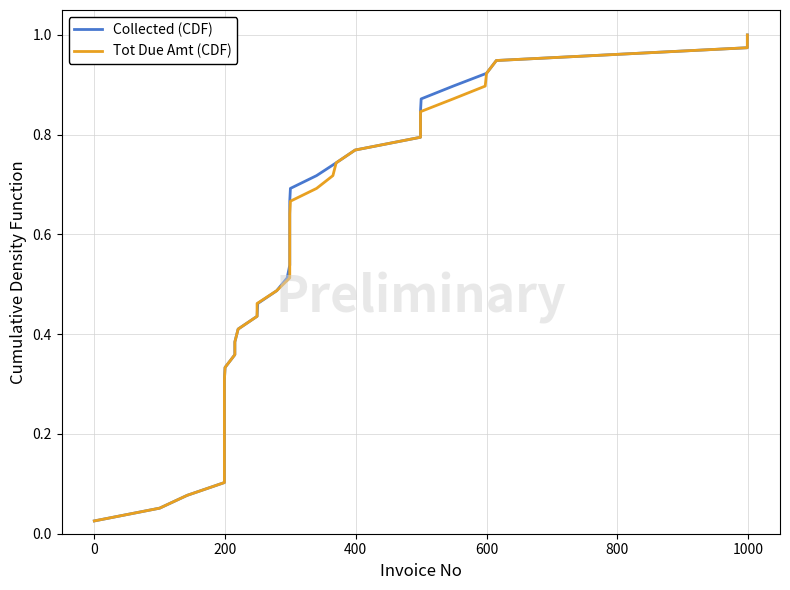

True or false: Collected (CDF) and Tot Due Amt (CDF) intersect in this chart.

False